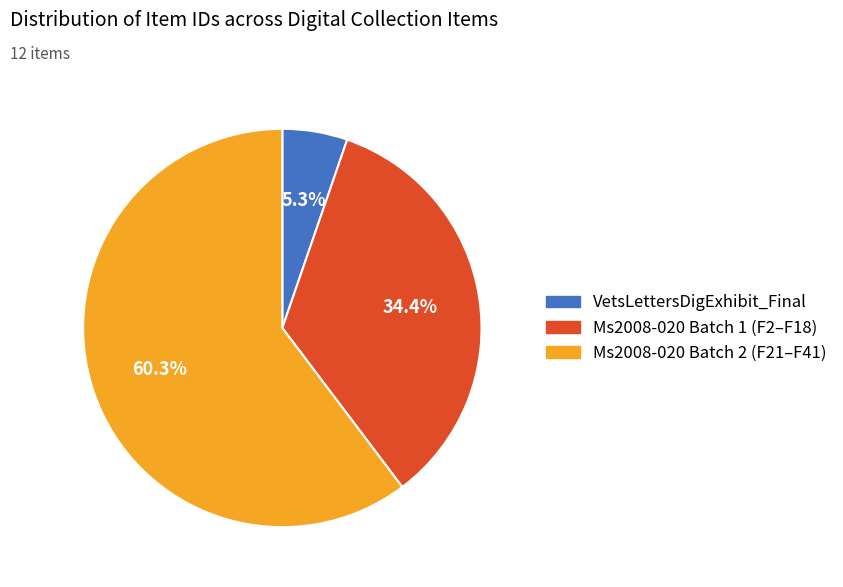

Is there a majority slice in this chart?

Yes